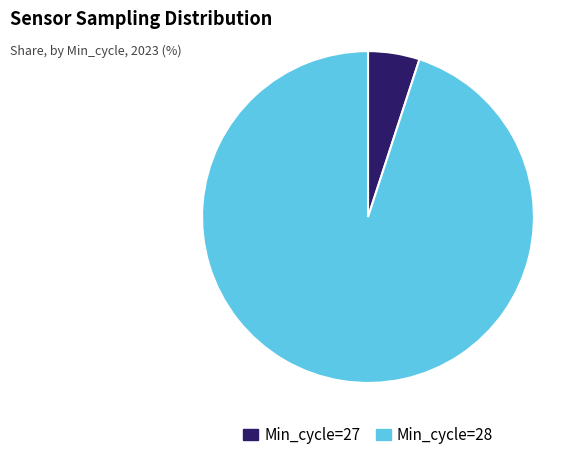

Is there any slice that represents more than half of the pie?

Yes